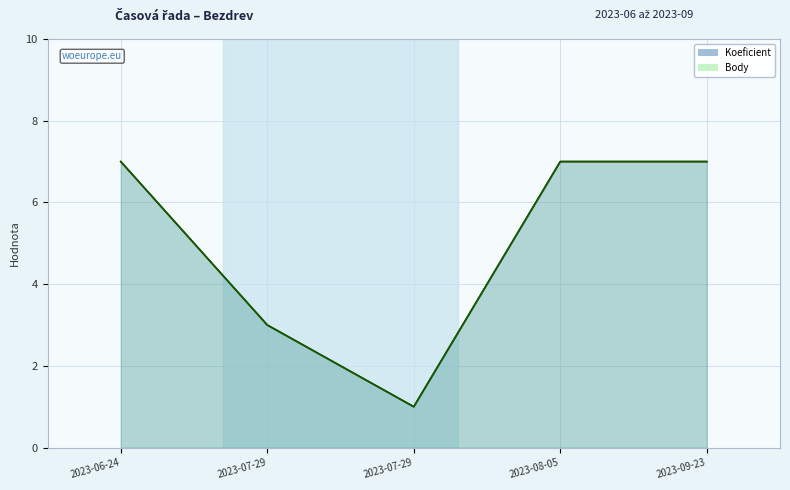

At how many categories does at least one series exceed 4?

3